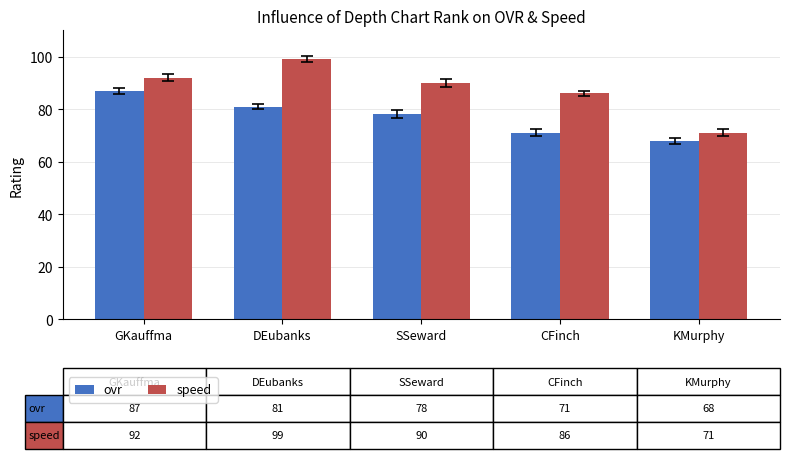

What is the sum of all ovr values?

385